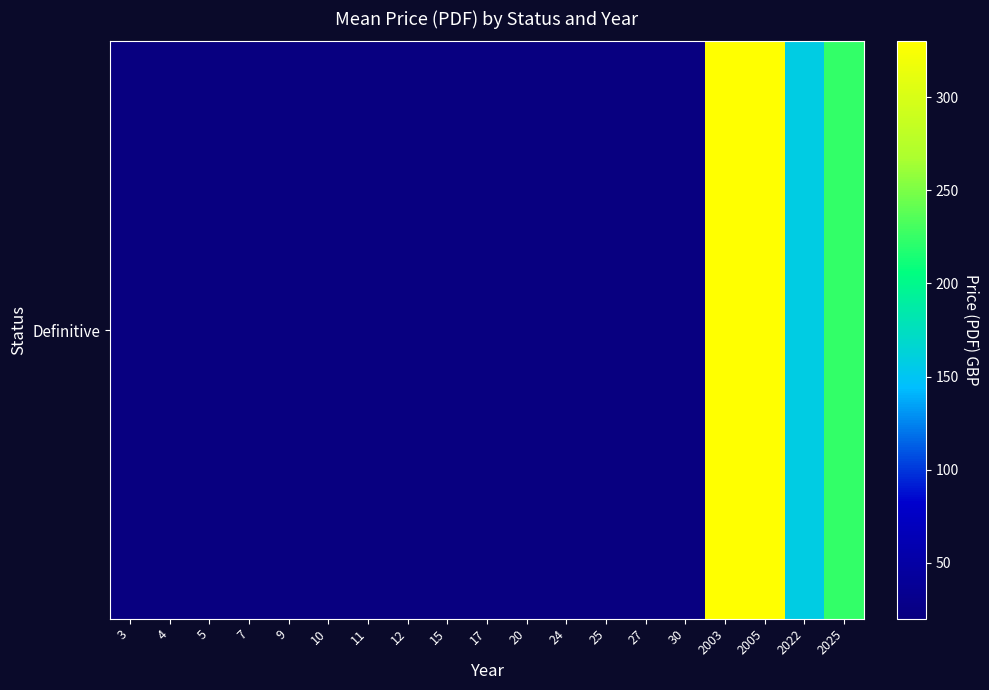

Between 25 and 7, which is larger?

25